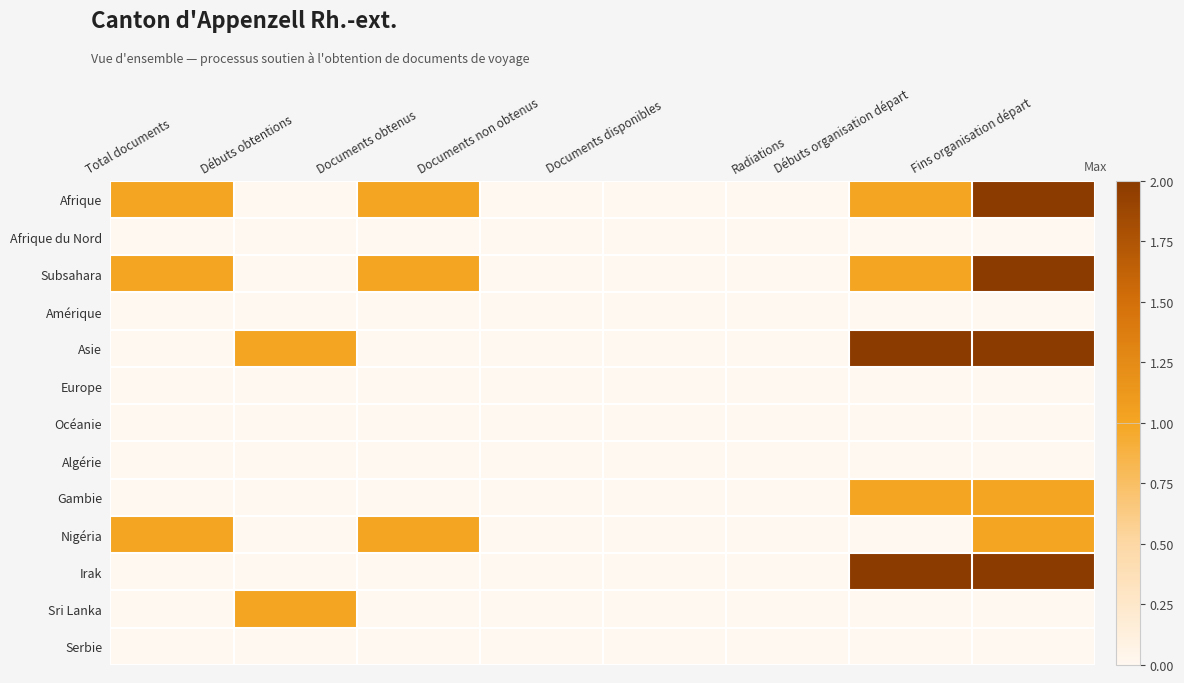

What is the difference between the highest and lowest values at Débuts obtentions?

1